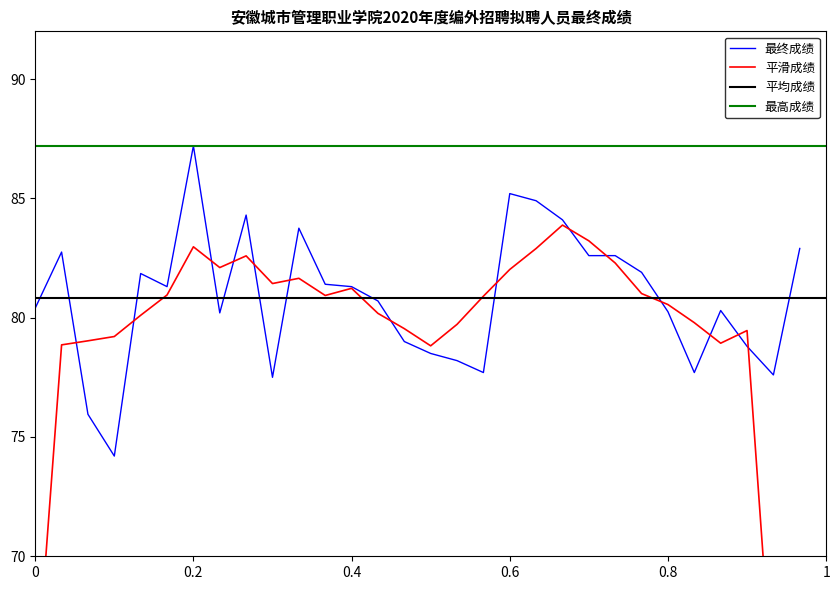

Is this an area chart (filled region under the line)?

No